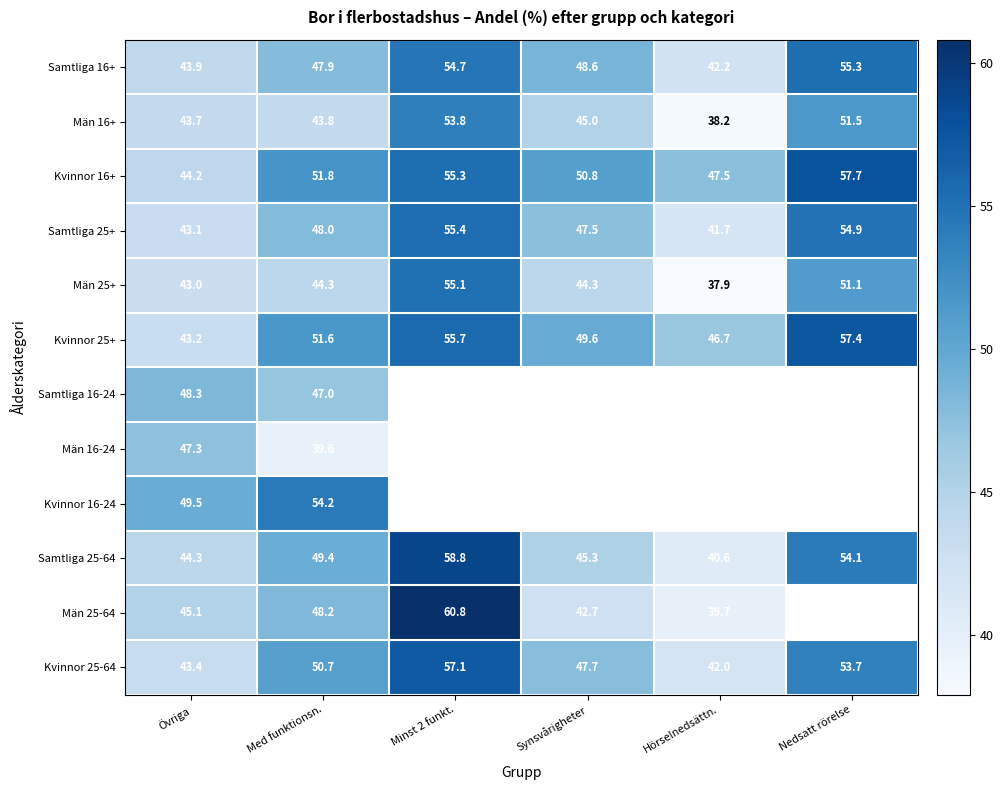

What is the greatest value displayed?

60.8